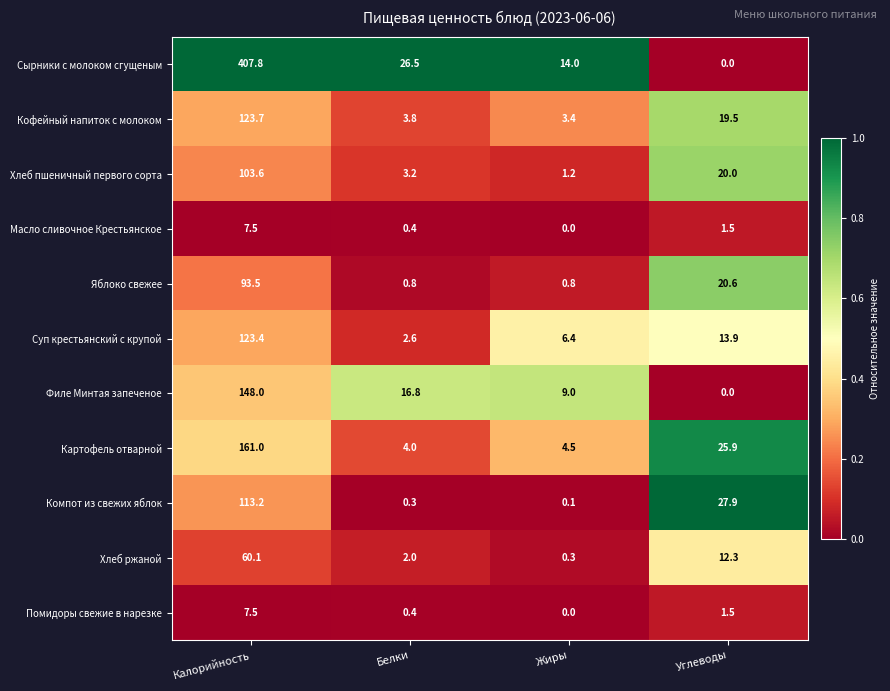

Is it true that Кофейный напиток с молоком equals 2.5 at Белки?

False